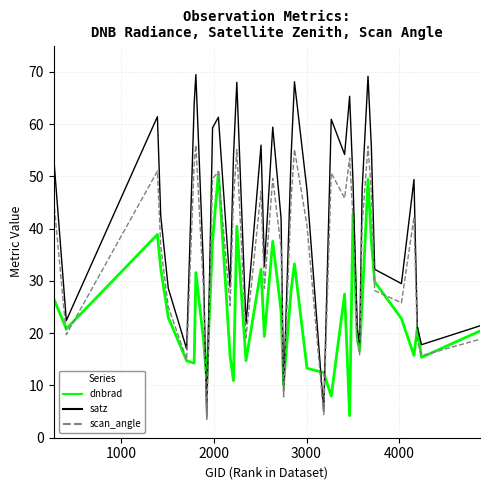

Which series has the largest total across all categories?

satz